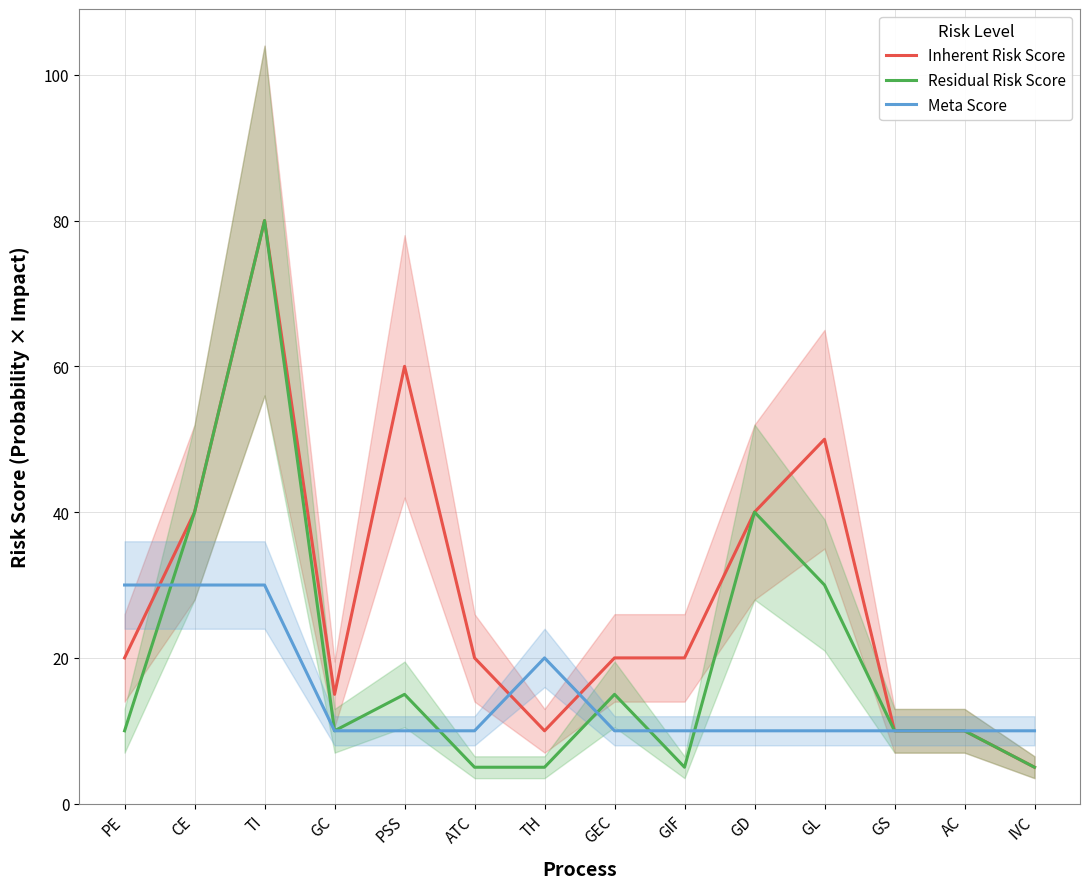

Reading left to right, what are all the values shown in this chart?

Inherent Risk Score: 20	40	80	15	60	20	10	20	20	40	50	10	10	5
Residual Risk Score: 10	40	80	10	15	5	5	15	5	40	30	10	10	5
Meta Score: 30	30	30	10	10	10	20	10	10	10	10	10	10	10